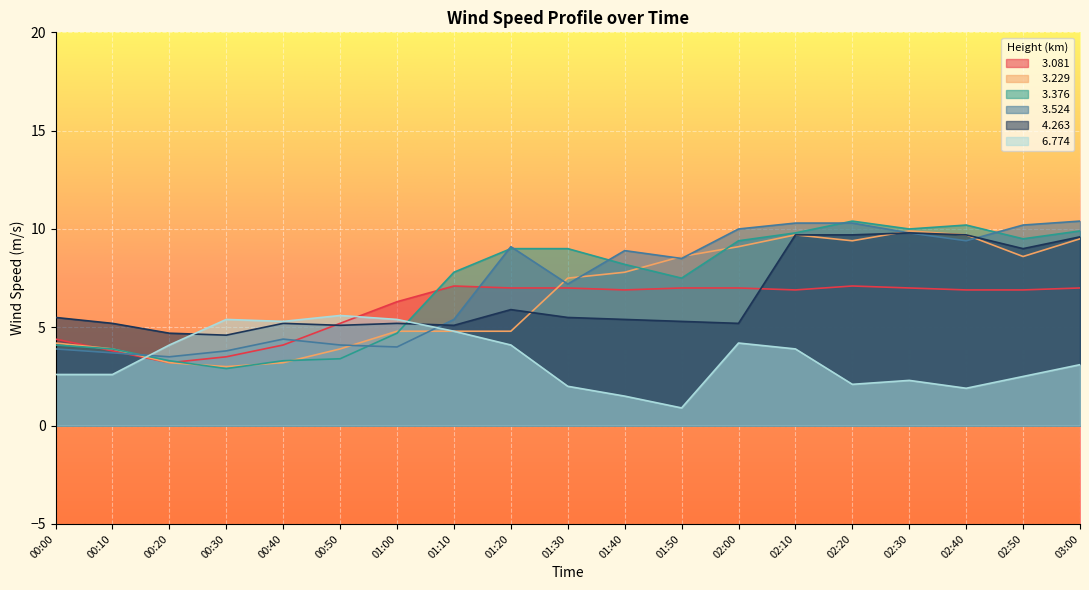

Reading left to right, what are all the values shown in this chart?

  3.081: 4.4	3.8	3.2	3.5	4.1	5.2	6.3	7.1	7.0	7.0	6.9	7.0	7.0	6.9	7.1	7.0	6.9	6.9	7.0
  3.229: 4.2	3.9	3.2	3.0	3.2	3.9	4.8	4.8	4.8	7.5	7.8	8.6	9.1	9.7	9.4	9.9	9.7	8.6	9.5
  3.376: 4.1	3.9	3.3	2.9	3.3	3.4	4.7	7.8	9.0	9.0	8.2	7.5	9.4	9.8	10.4	10.0	10.2	9.5	9.9
  3.524: 3.9	3.7	3.5	3.8	4.4	4.1	4.0	5.4	9.1	7.2	8.9	8.5	10.0	10.3	10.3	9.8	9.4	10.2	10.4
  4.263: 5.5	5.2	4.7	4.6	5.2	5.1	5.2	5.1	5.9	5.5	5.4	5.3	5.2	9.7	9.7	9.8	9.7	9.0	9.6
  6.774: 2.6	2.6	4.1	5.4	5.3	5.6	5.4	4.8	4.1	2.0	1.5	0.9	4.2	3.9	2.1	2.3	1.9	2.5	3.1